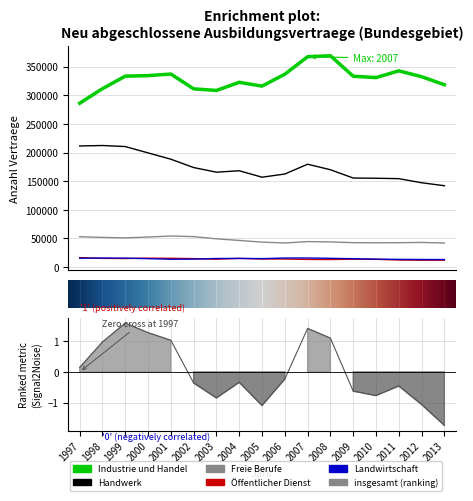

Rank the series by their maximum value, from lowest to highest.

insgesamt, Landwirtschaft, Öffentlicher Dienst, Freie Berufe, Handwerk, Industrie und Handel